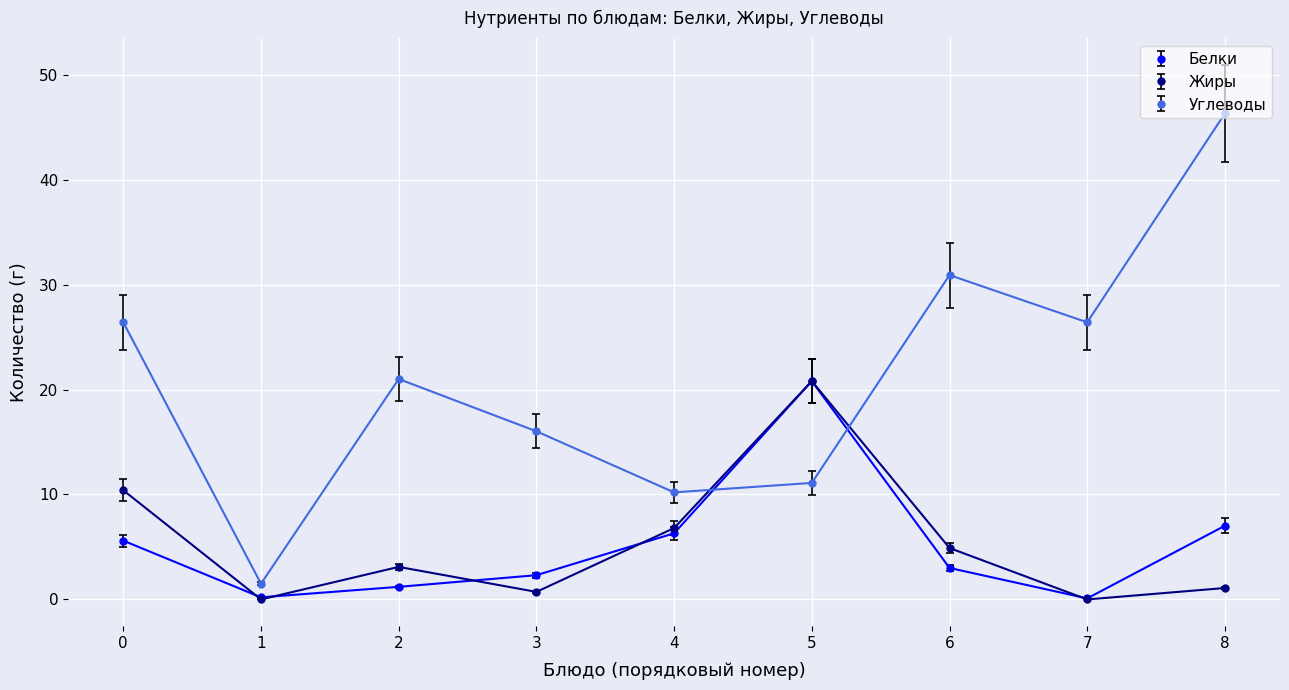

Where is the first local minimum for Белки?

1